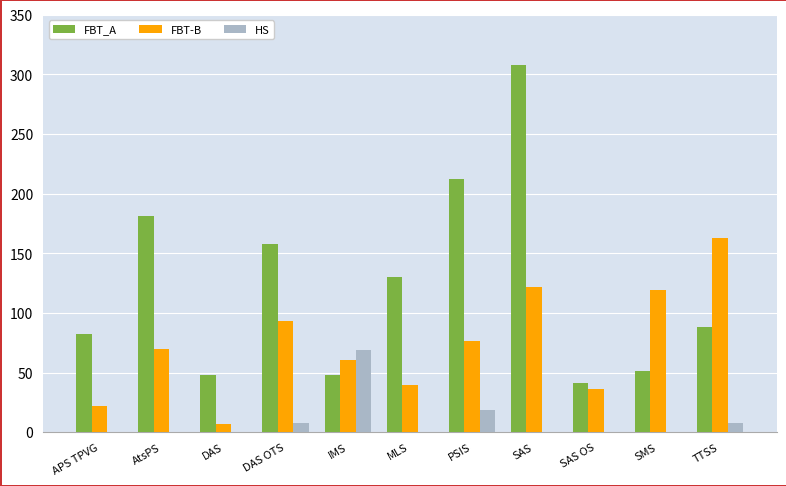

What is the sum of all FBT_A values?

1350.8